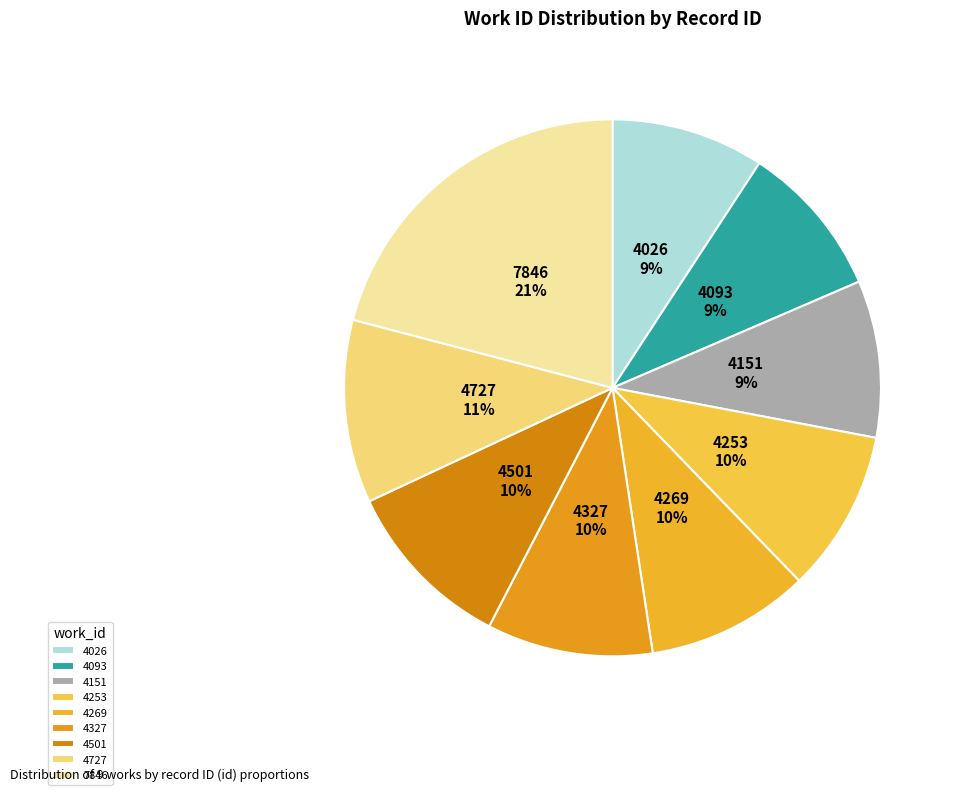

Approximately how many times larger is the value at 4727 compared to 4327?

1.1